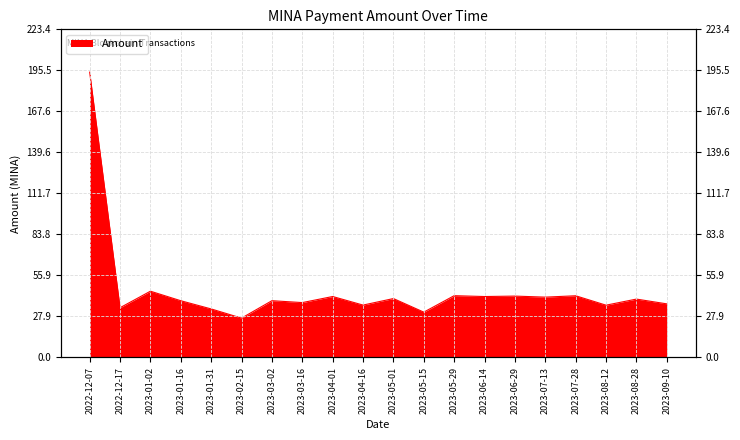

What is the difference between the maximum and second lowest values?

163.4